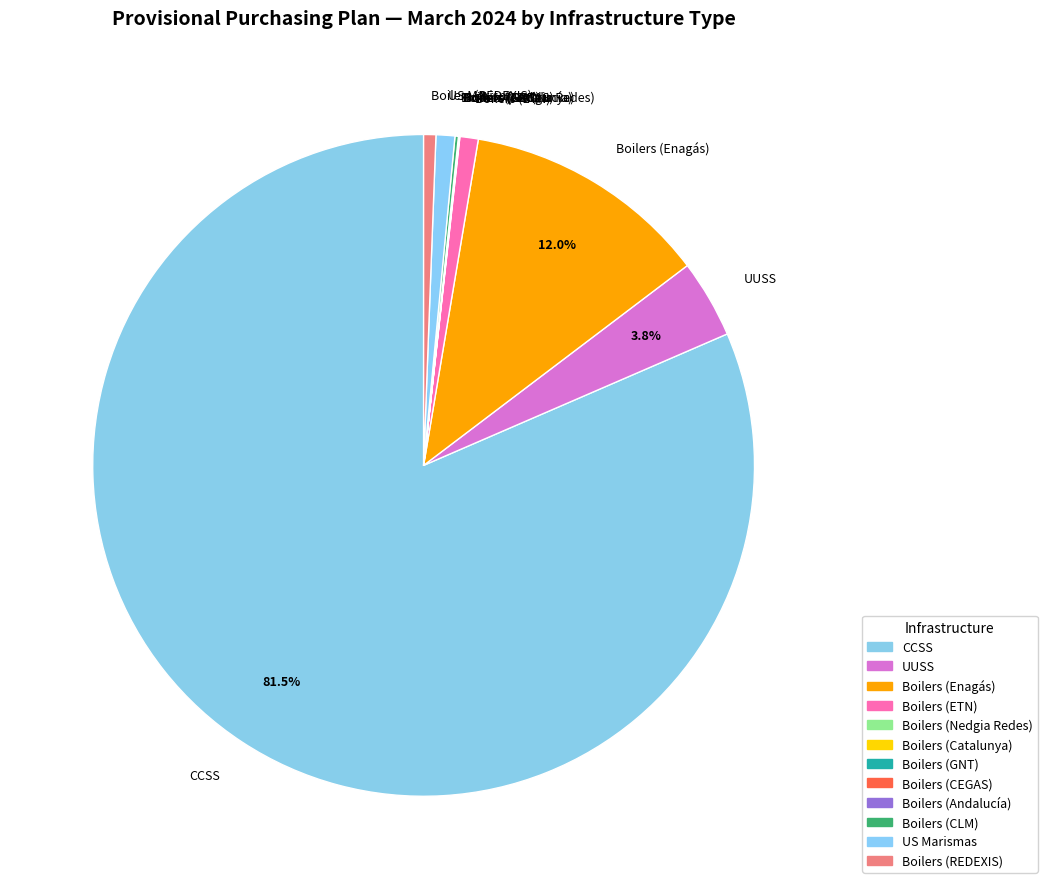

Which slice is the largest?

CCSS